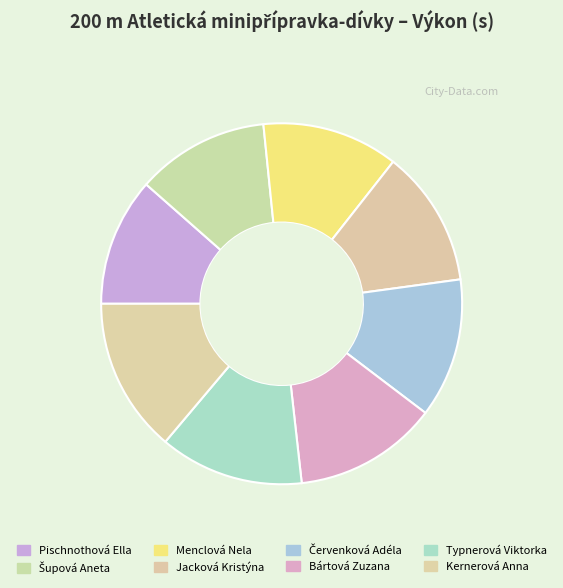

How many slices are in this pie chart?

8